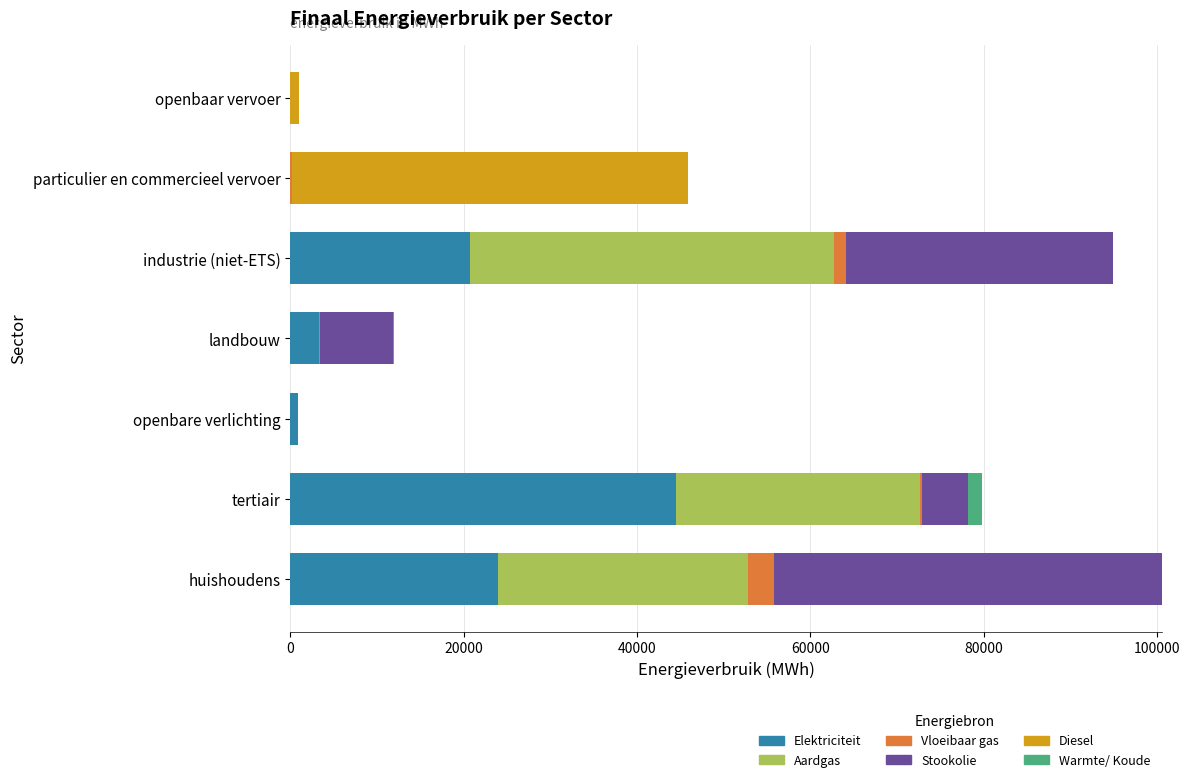

What is the maximum value for Elektriciteit?

44500.8